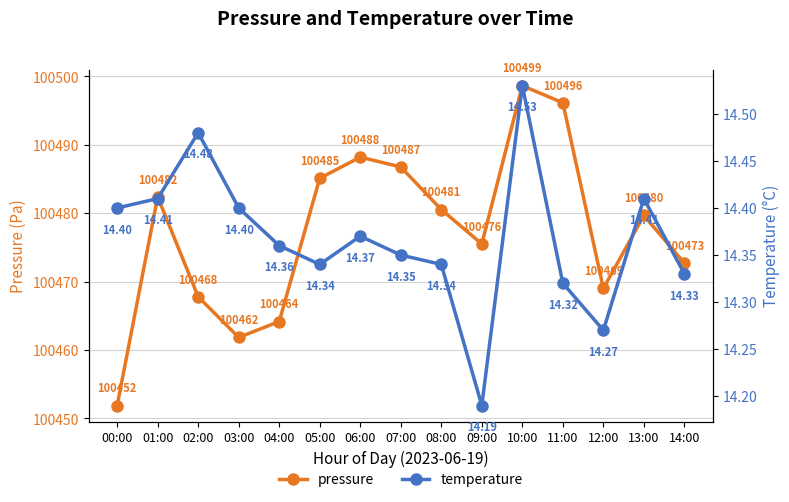

At which category does temperature reach its first local valley?

05:00